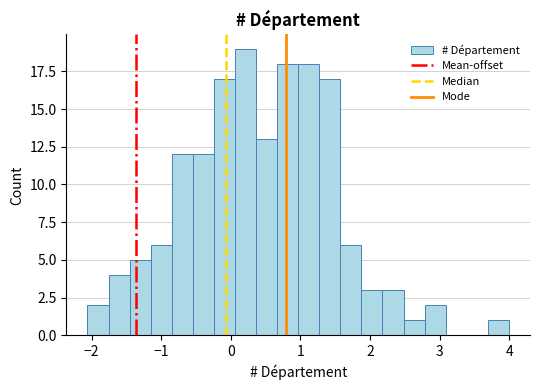

Read against the x-axis, roughly where is the centre of the tallest bar?

0.2